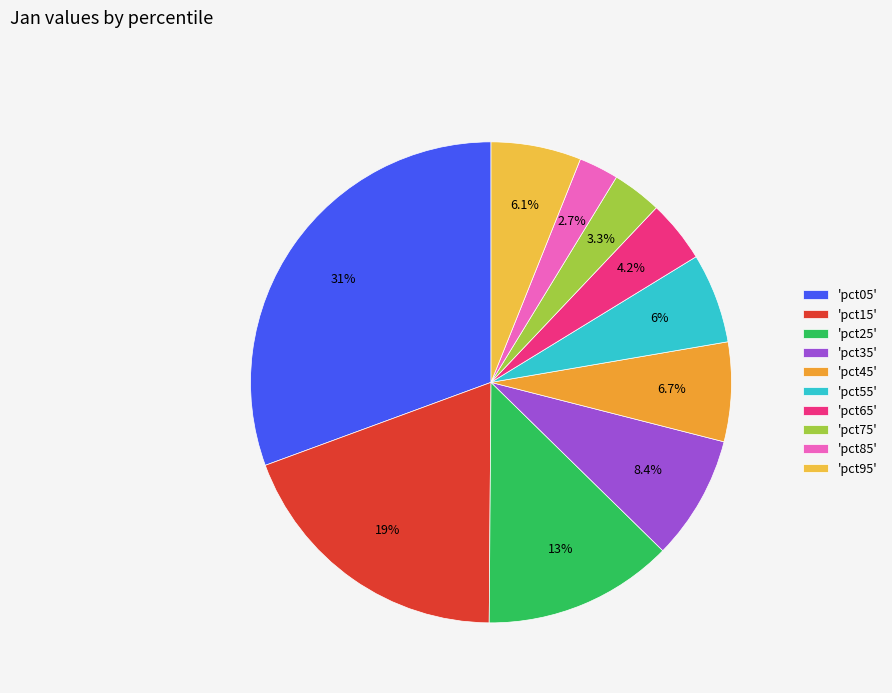

Count the number of slices in the pie.

10